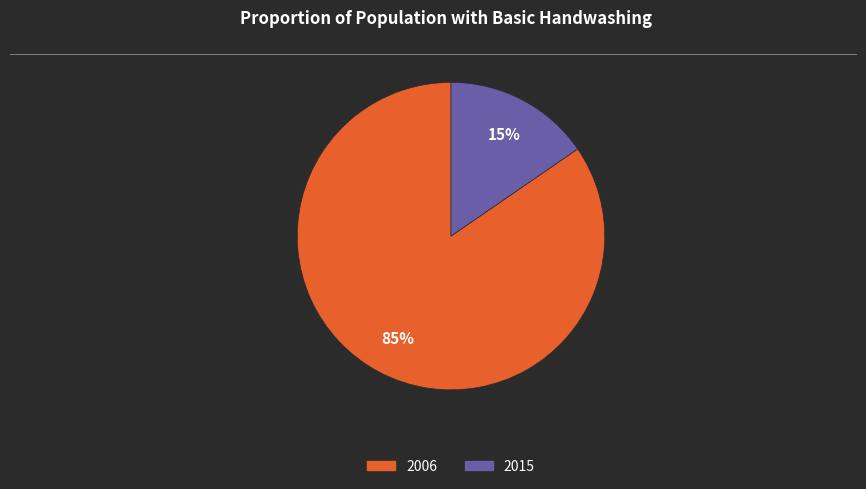

Does 2015 account for over 50% of the chart?

No